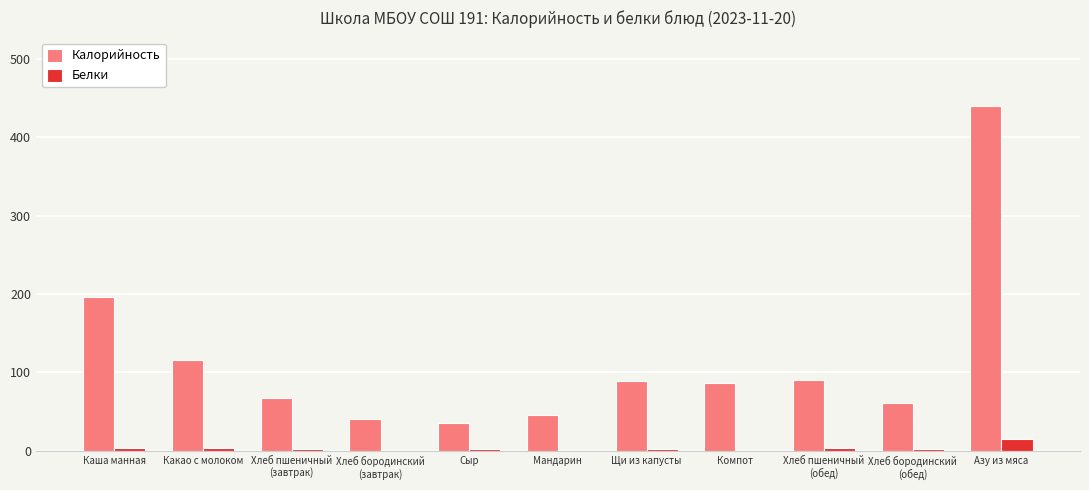

Is it true that Калорийность equals 109.0 at Хлеб пшеничный
(завтрак)?

False